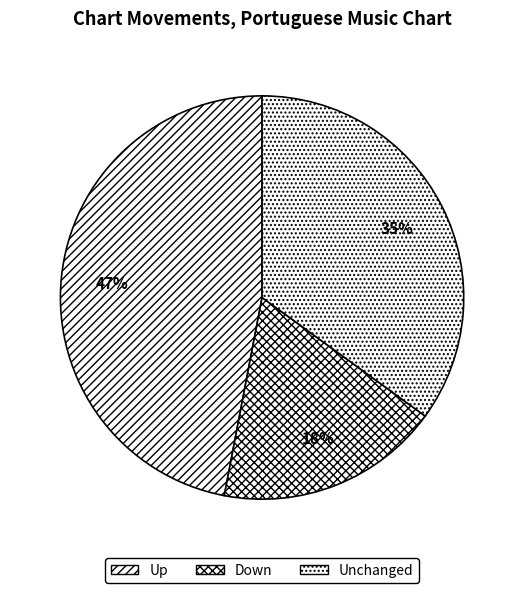

To the nearest percent, what is the average slice percentage?

33%